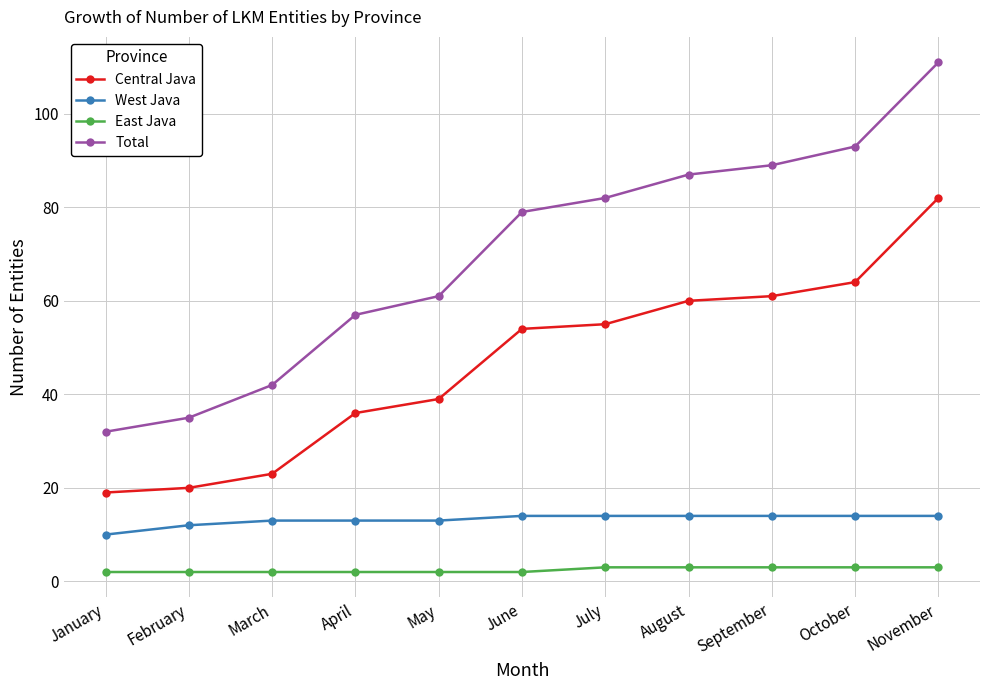

What is the difference between the highest and lowest values at September?

86